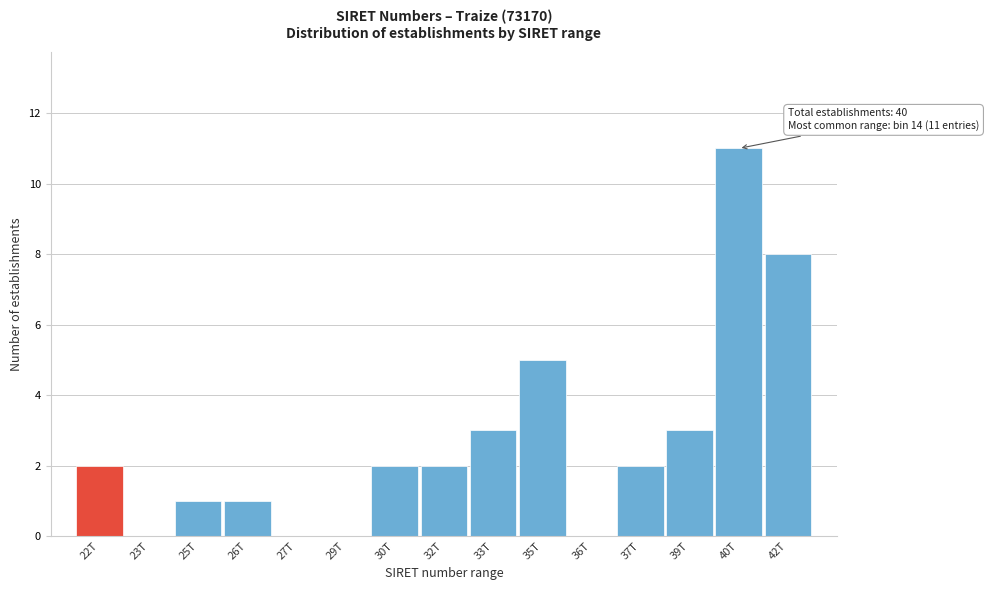

Reading left to right, extract all data points from this chart.

22T=2	23T=0	25T=1	26T=1	27T=0	29T=0	30T=2	32T=2	33T=3	35T=5	36T=0	37T=2	39T=3	40T=11	42T=8